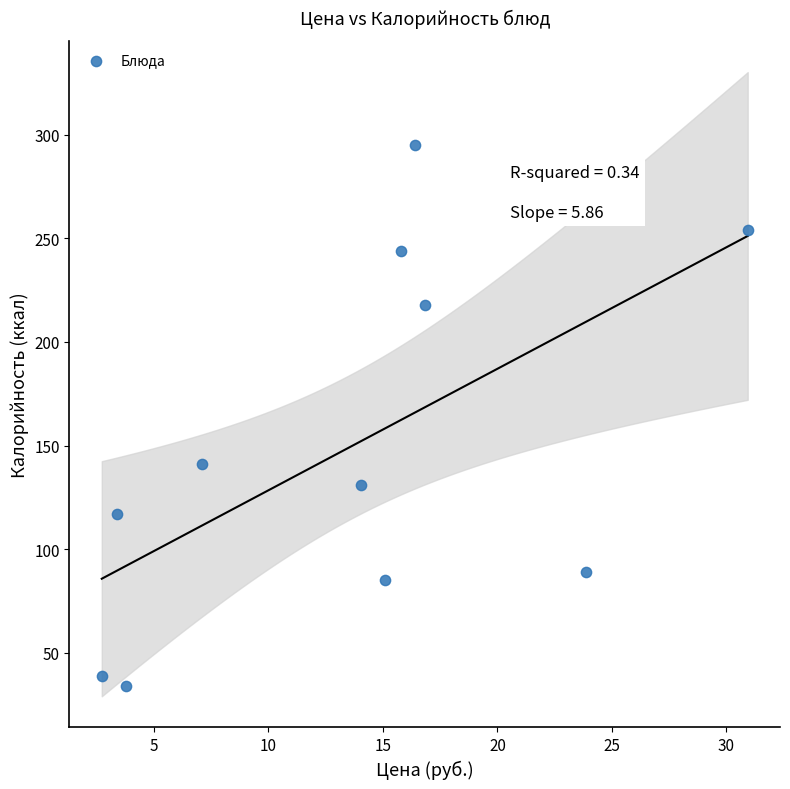

What Y value in the scatter plot is closest to 164?

141